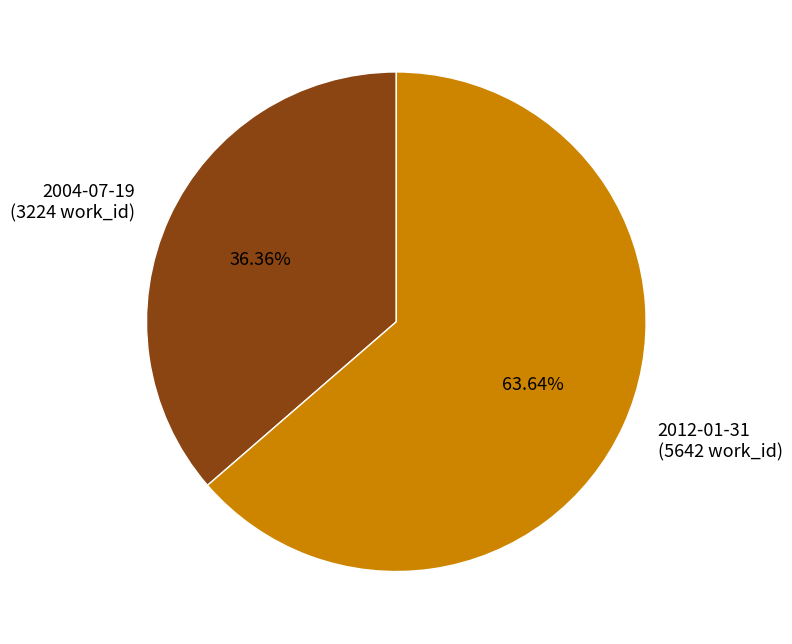

To the nearest percent, what portion does 2012-01-31 represent?

64%